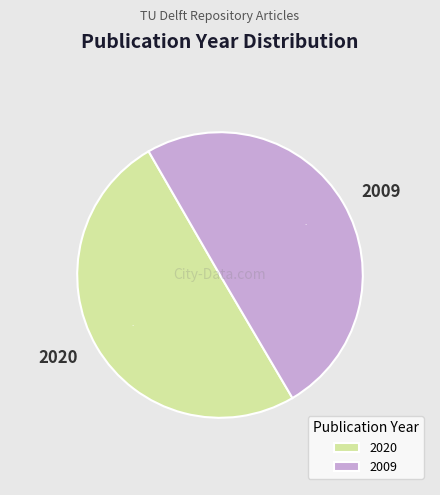

Approximately how many times larger is the value at 2020 compared to 2009?

1.0